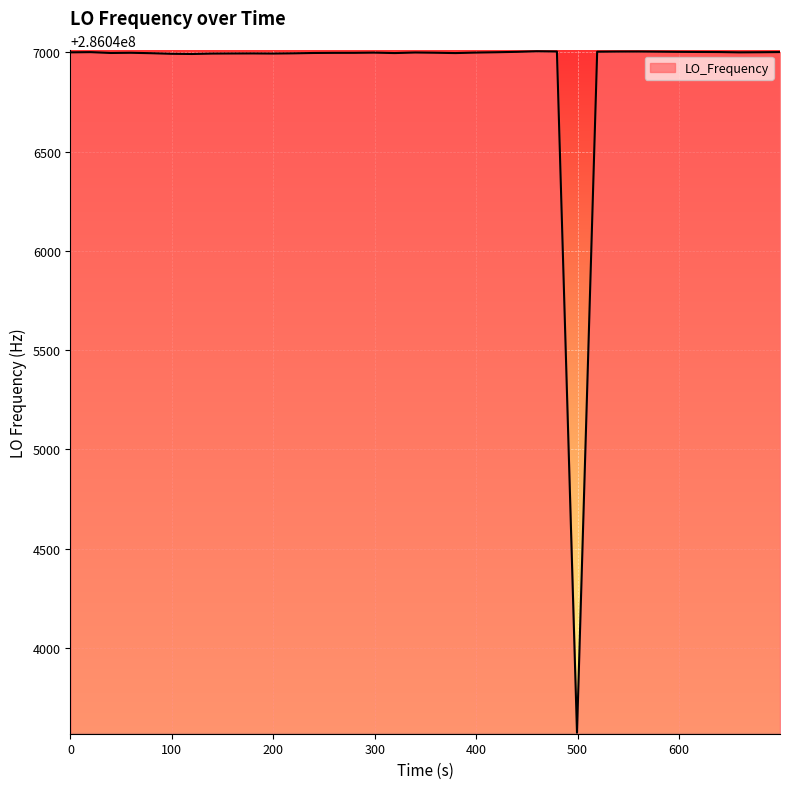

What is the difference between the maximum and minimum values?

3432.3